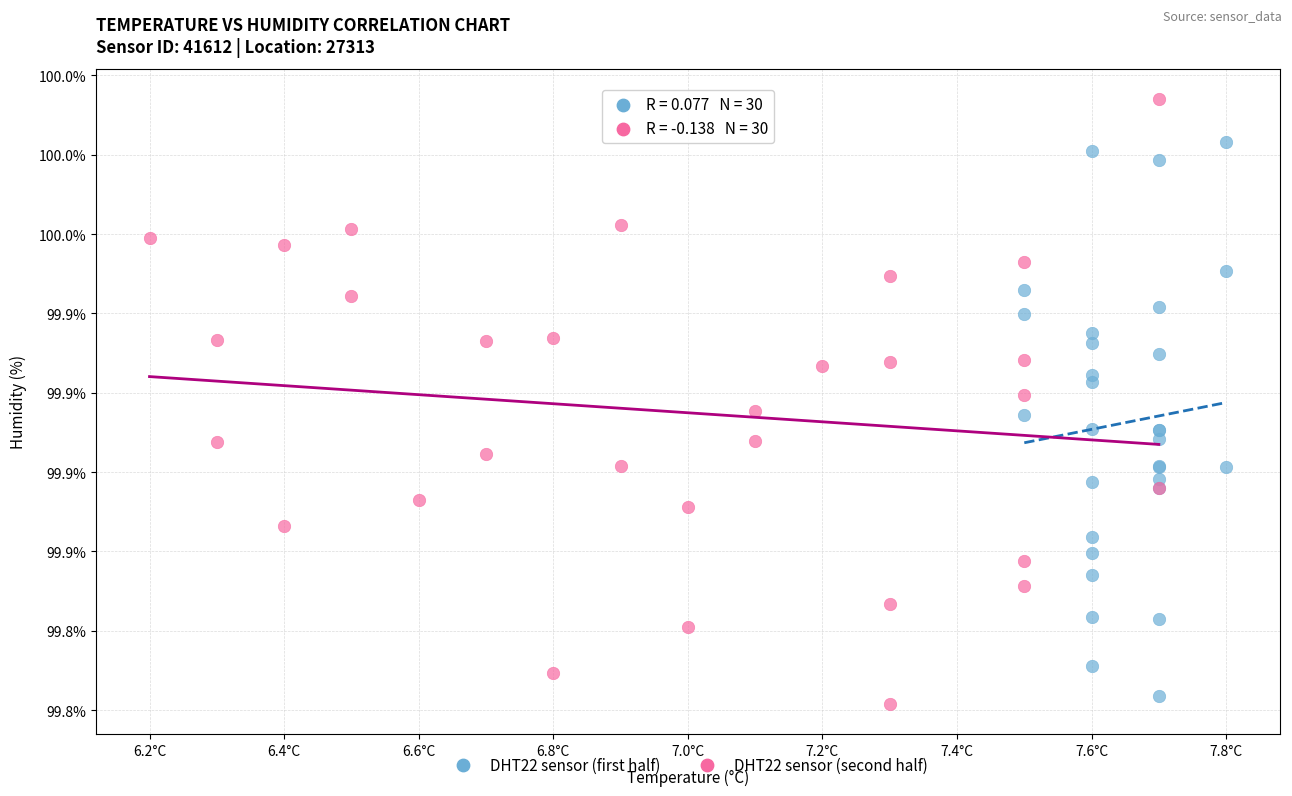

Which series reaches the maximum Y coordinate?

DHT22 sensor (second half)